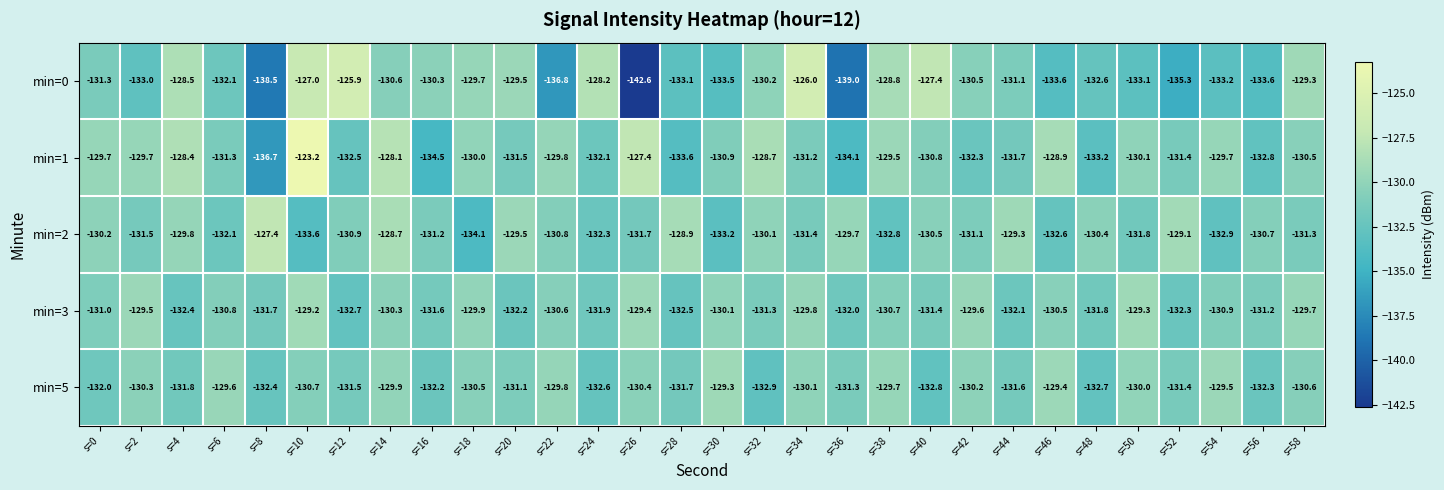

Where is min=2 nearest to the value -130?

s=32